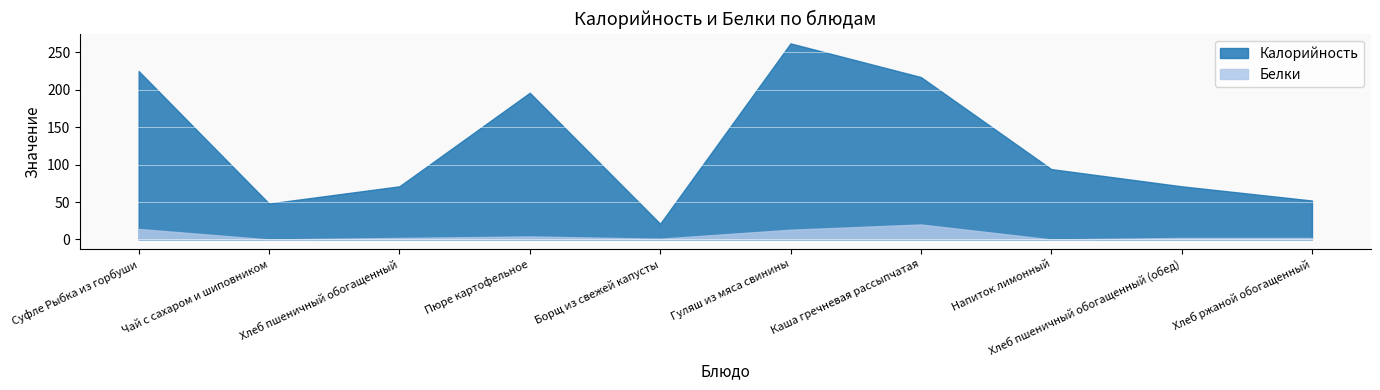

Reading left to right, extract all data points from this chart.

Калорийность: 225	48	71	196	21	262	217	94	71	52
Белки: 14	0	2	4	1	13	20	0	2	2